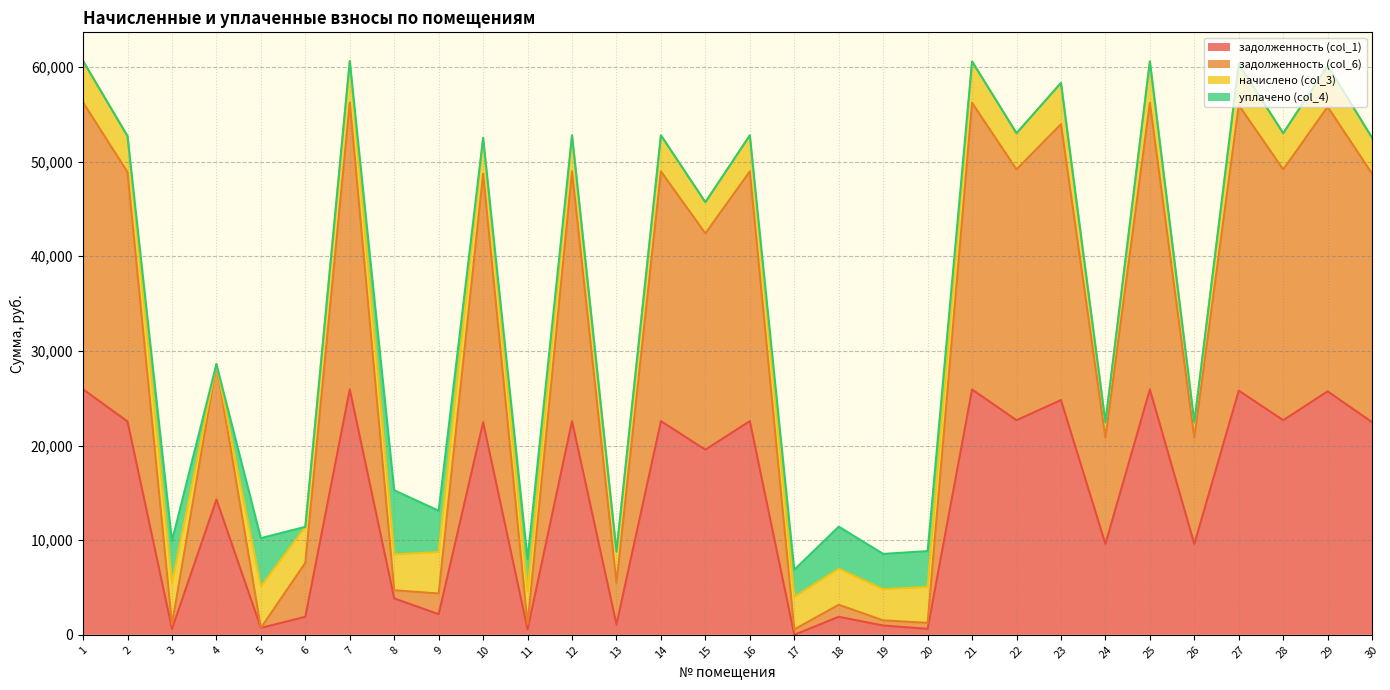

Which series has the largest total across all categories?

задолженность (col_6)